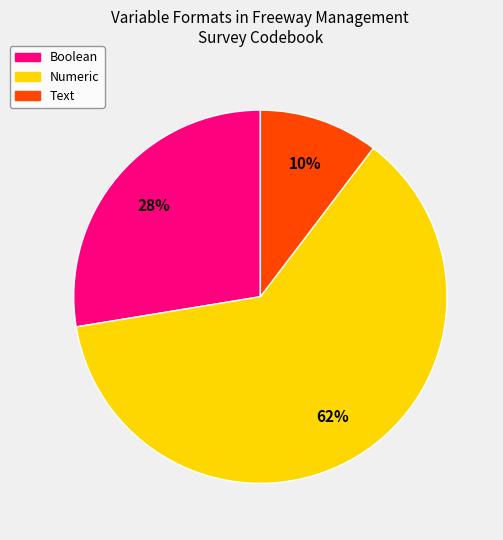

Rank the categories by value from highest to lowest.

Numeric, Boolean, Text